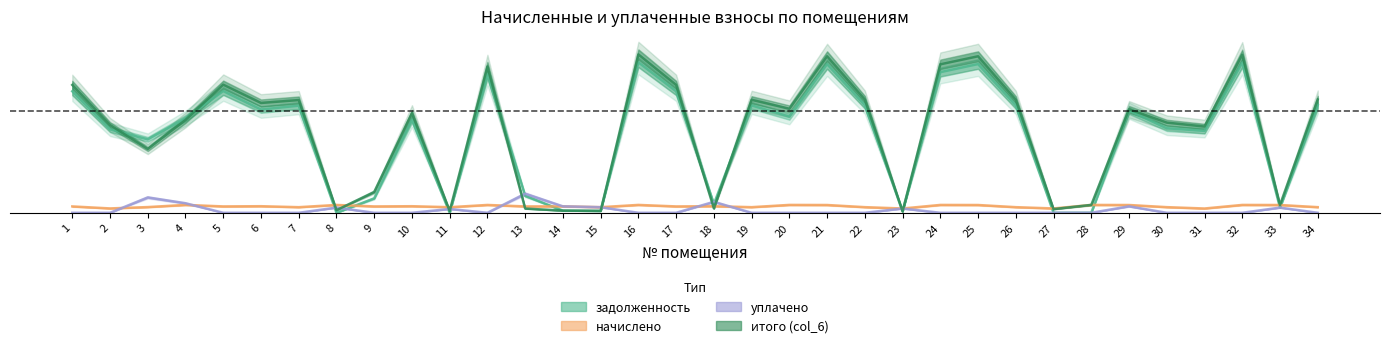

Reading right to left, transcribe all the data shown in this chart.

задолженность: 34=0.7	33=0.0	32=0.9	31=0.5	30=0.5	29=0.6	28=0.0	27=0.0	26=0.7	25=0.9	24=0.9	23=0.0	22=0.7	21=0.9	20=0.6	19=0.7	18=0.1	17=0.8	16=1.0	15=0.0	14=0.0	13=0.1	12=0.9	11=0.0	10=0.6	9=0.1	8=0.0	7=0.7	6=0.7	5=0.8	4=0.6	3=0.5	2=0.5	1=0.8
начислено: 34=0.0	33=0.0	32=0.0	31=0.0	30=0.0	29=0.0	28=0.0	27=0.0	26=0.0	25=0.0	24=0.0	23=0.0	22=0.0	21=0.0	20=0.0	19=0.0	18=0.0	17=0.0	16=0.0	15=0.0	14=0.0	13=0.0	12=0.0	11=0.0	10=0.0	9=0.0	8=0.0	7=0.0	6=0.0	5=0.0	4=0.0	3=0.0	2=0.0	1=0.0
уплачено: 34=0.0	33=0.0	32=0.0	31=0.0	30=0.0	29=0.0	28=0.0	27=0.0	26=0.0	25=0.0	24=0.0	23=0.0	22=0.0	21=0.0	20=0.0	19=0.0	18=0.1	17=0.0	16=0.0	15=0.0	14=0.0	13=0.1	12=0.0	11=0.0	10=0.0	9=0.0	8=0.0	7=0.0	6=0.0	5=0.0	4=0.1	3=0.1	2=0.0	1=0.0
итого (col_6): 34=0.7	33=0.0	32=1.0	31=0.5	30=0.6	29=0.7	28=0.0	27=0.0	26=0.7	25=1.0	24=0.9	23=0.0	22=0.7	21=1.0	20=0.7	19=0.7	18=0.0	17=0.8	16=1.0	15=0.0	14=0.0	13=0.0	12=0.9	11=0.0	10=0.6	9=0.1	8=0.0	7=0.7	6=0.7	5=0.8	4=0.6	3=0.4	2=0.6	1=0.8